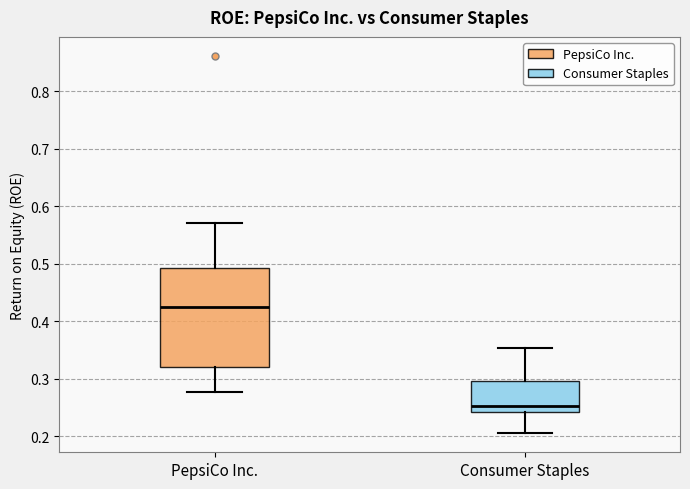

Reading left to right, read every box against the y-axis: the position of its median line, the range the box covers, and the ends of its whiskers. The values are not printed on the chart, so give them approximately, as read against the axis.

PepsiCo Inc.: median 0.42, box 0.32 to 0.49, whiskers 0.28 to 0.57
Consumer Staples: median 0.25, box 0.24 to 0.30, whiskers 0.21 to 0.35